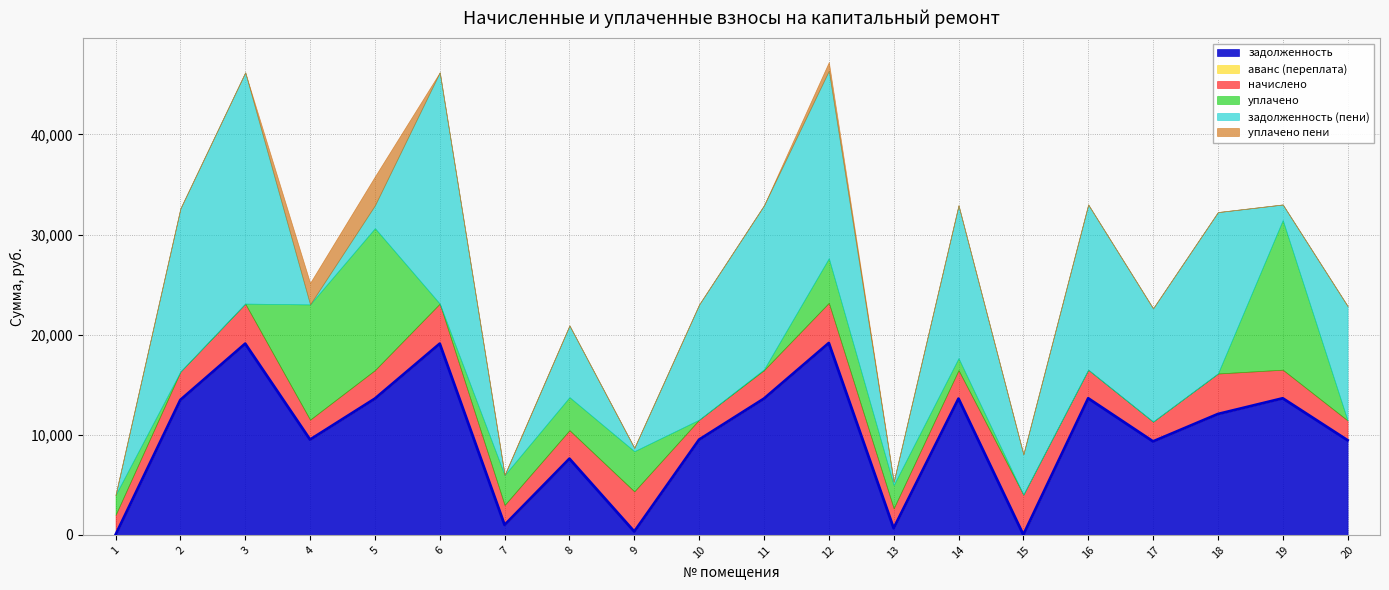

The уплачено пени series shows 0.0 at 10. True or false?

True